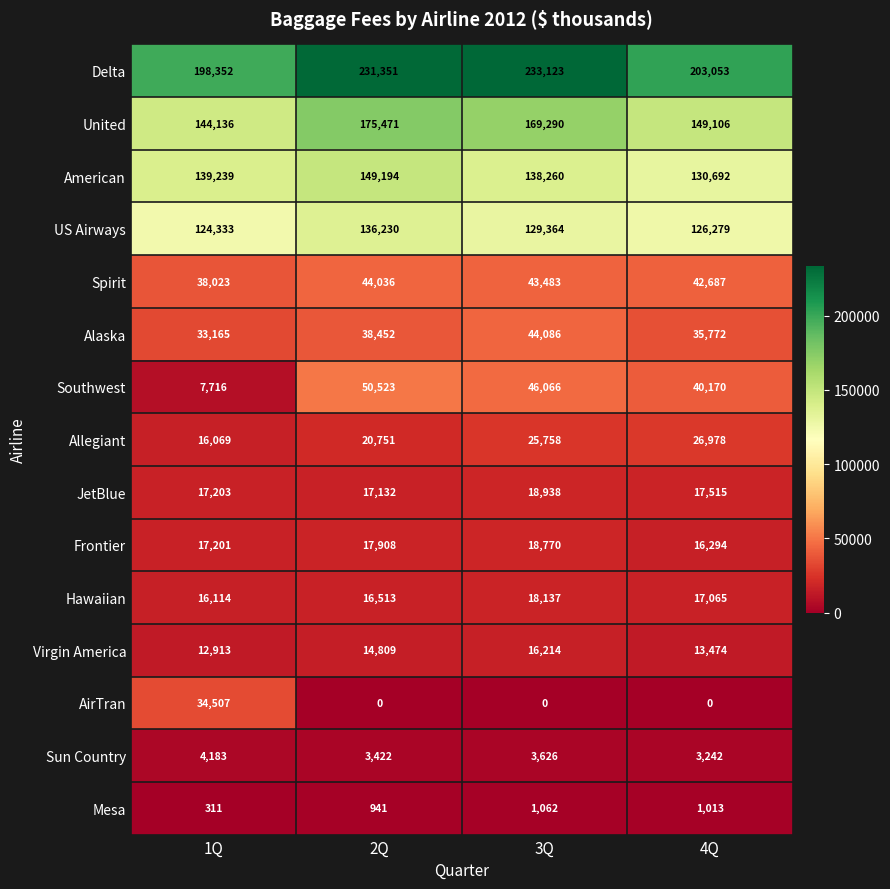

At which category does the chart reach its peak across all series?

3Q